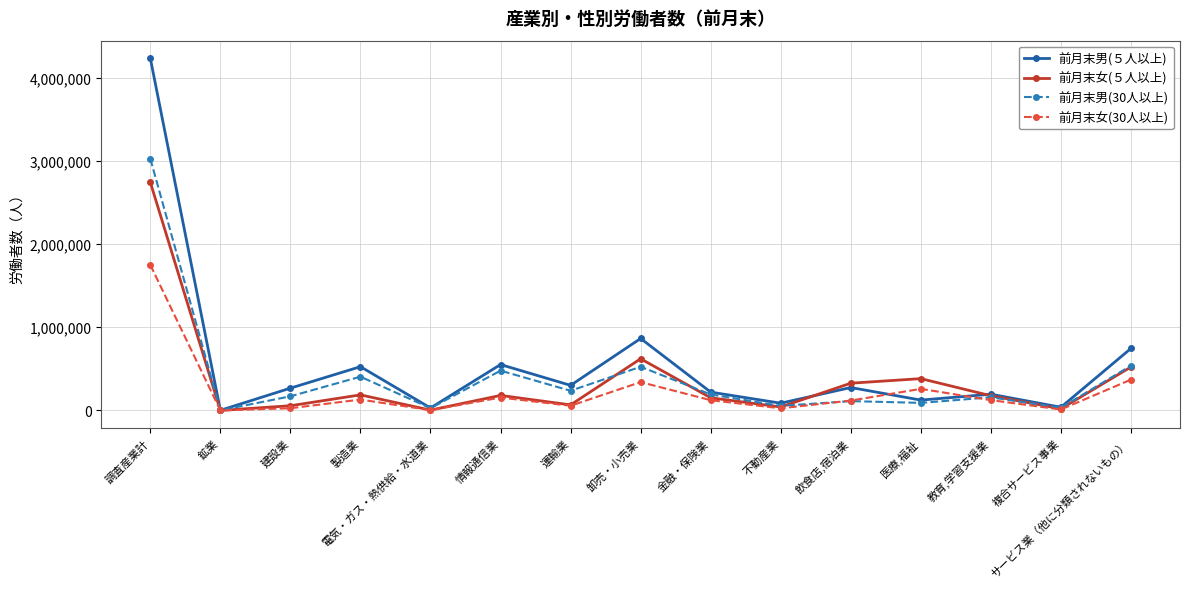

Rank the series by their maximum value, from lowest to highest.

前月末女(30人以上), 前月末女(５人以上), 前月末男(30人以上), 前月末男(５人以上)